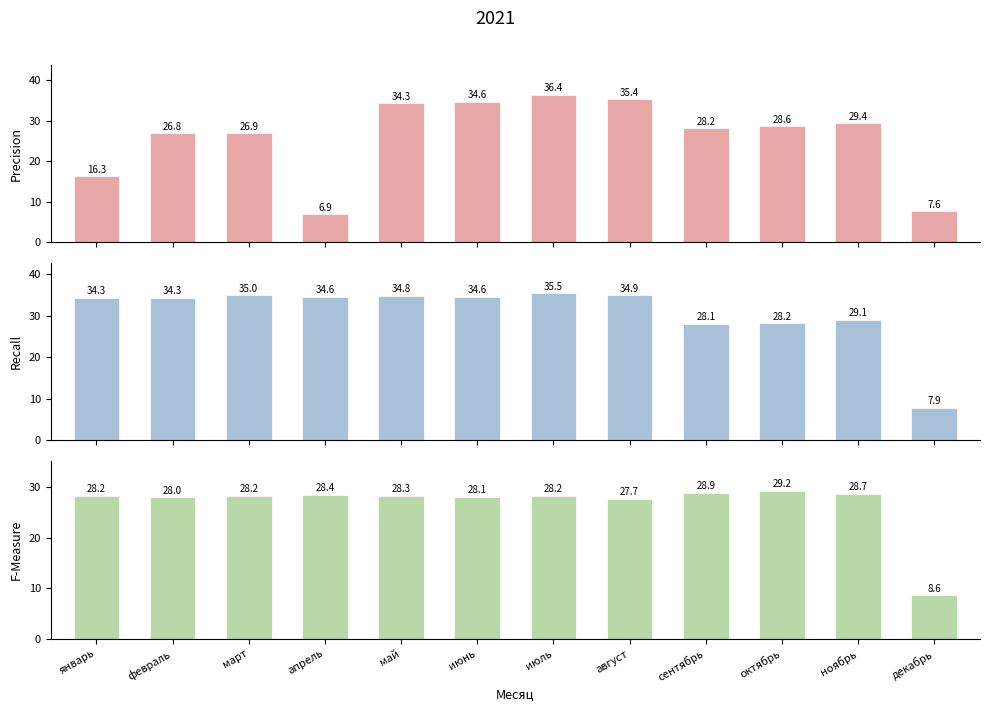

Where is Recall (col_5) nearest to the value 21?

сентябрь